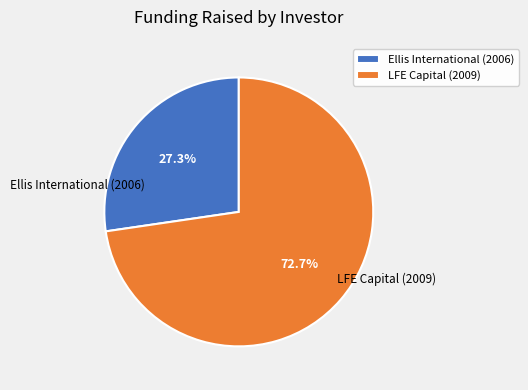

The LFE Capital (2009) slice represents 62% of the pie. True or false?

False